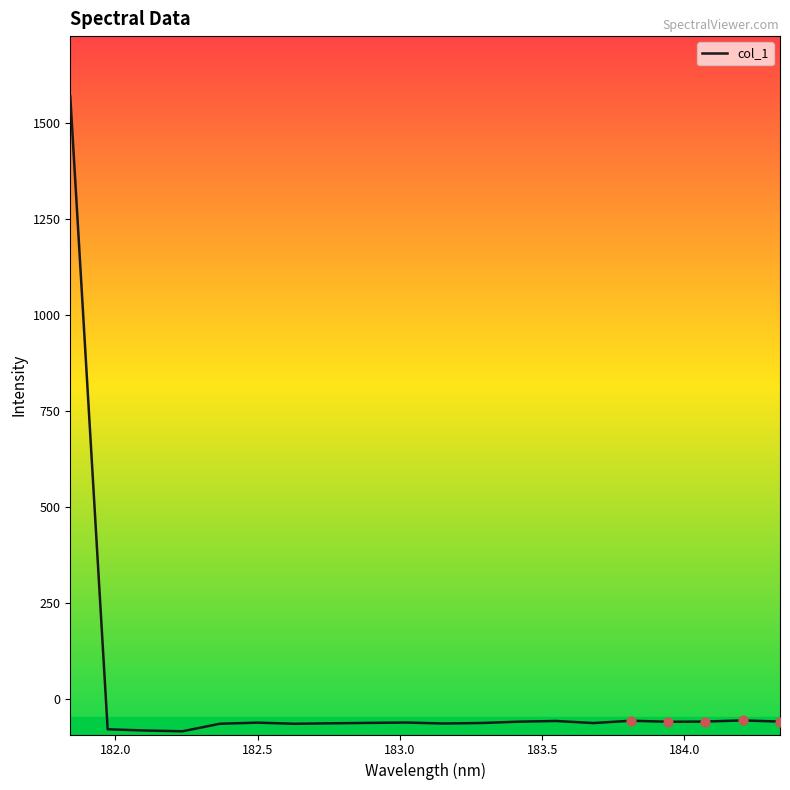

What is the minimum value shown in the chart?

-83.5